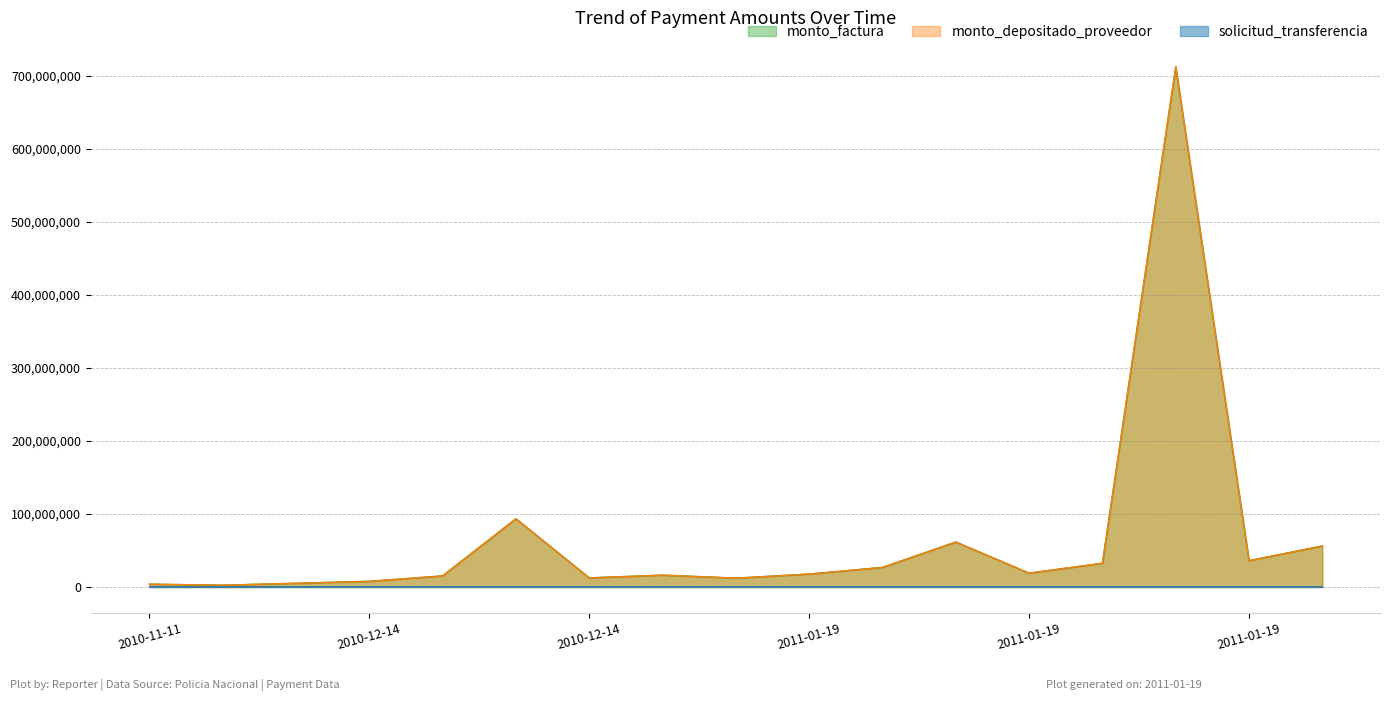

What is the approximate value of solicitud_transferencia at 2011-01-19?

106922